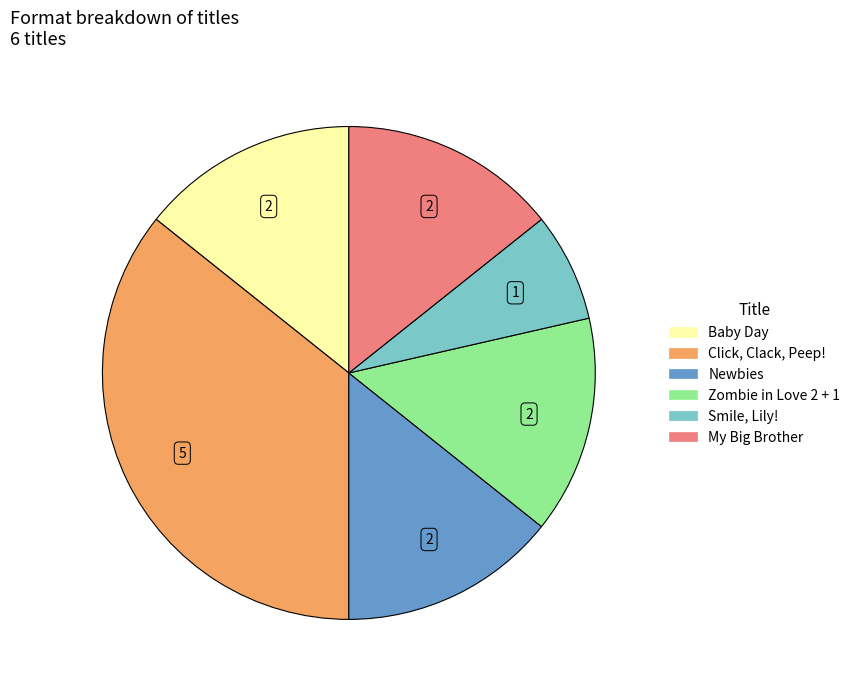

Count the number of slices in the pie.

6